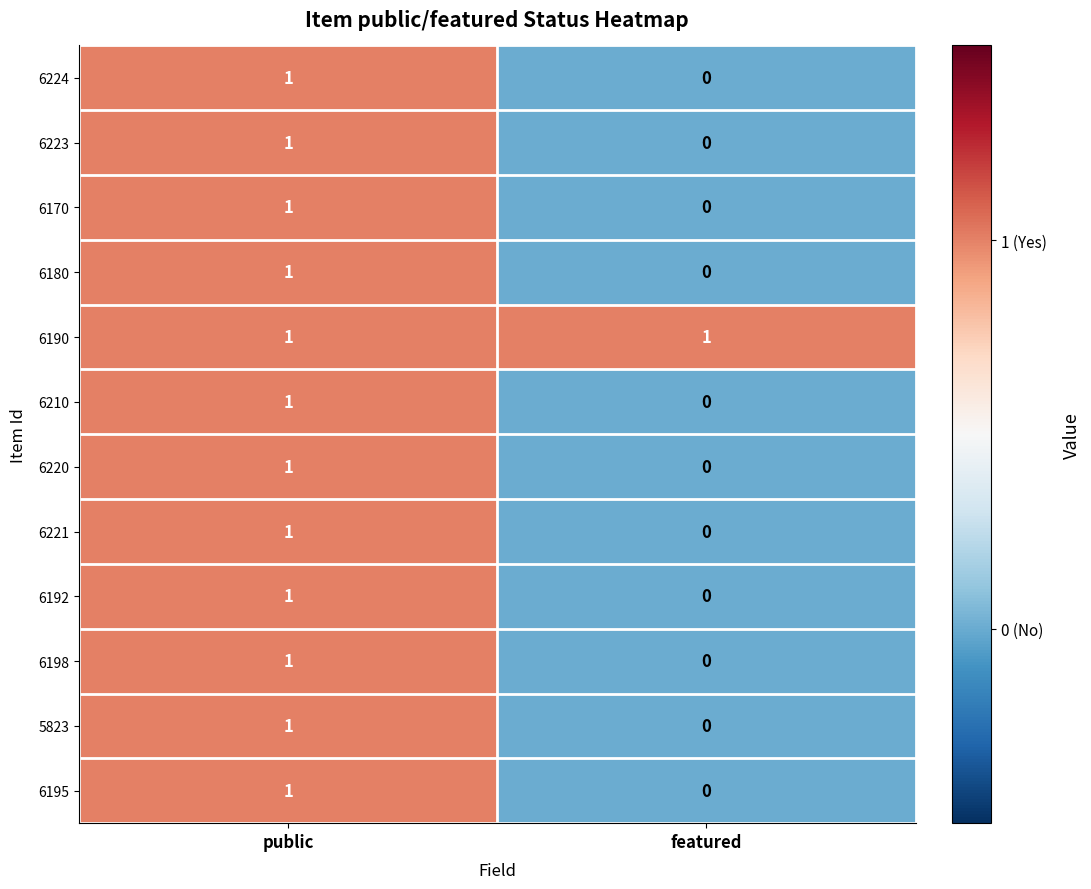

At which label does 6195 reach its peak?

public